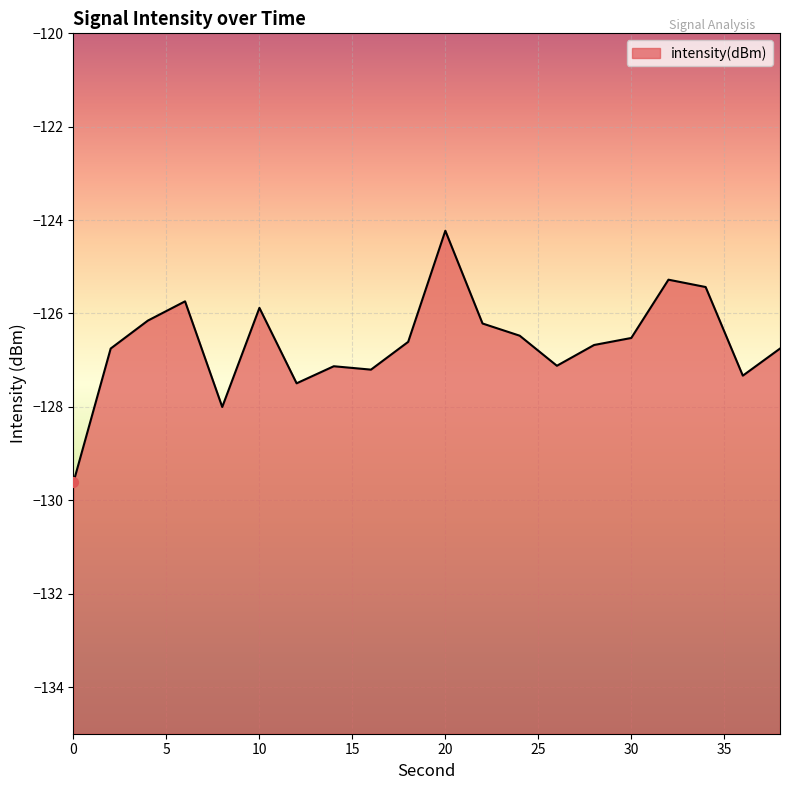

Which has a higher value, 34 or 14?

34